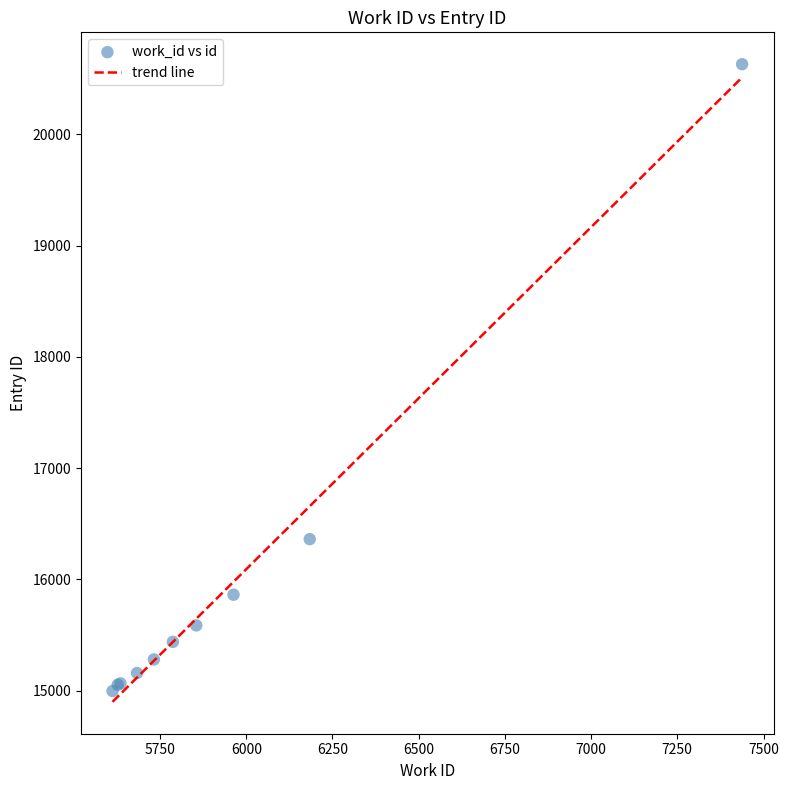

What Y value in the scatter plot is closest to 17813?

16362